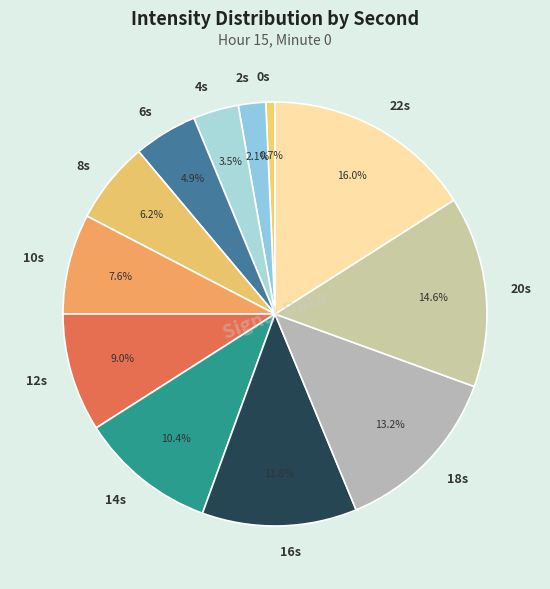

How much of the chart is everything except 20s?

85.4%